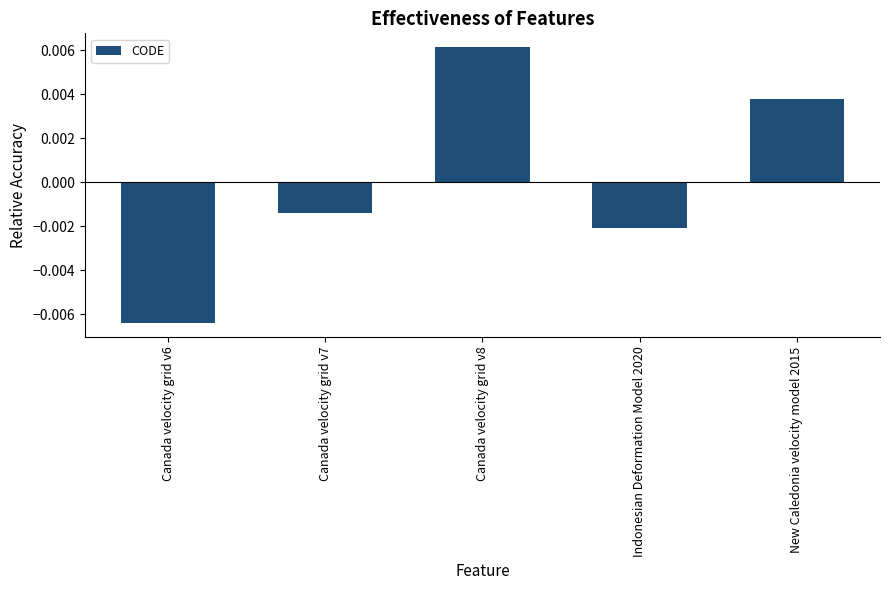

How many values exceed 0?

2